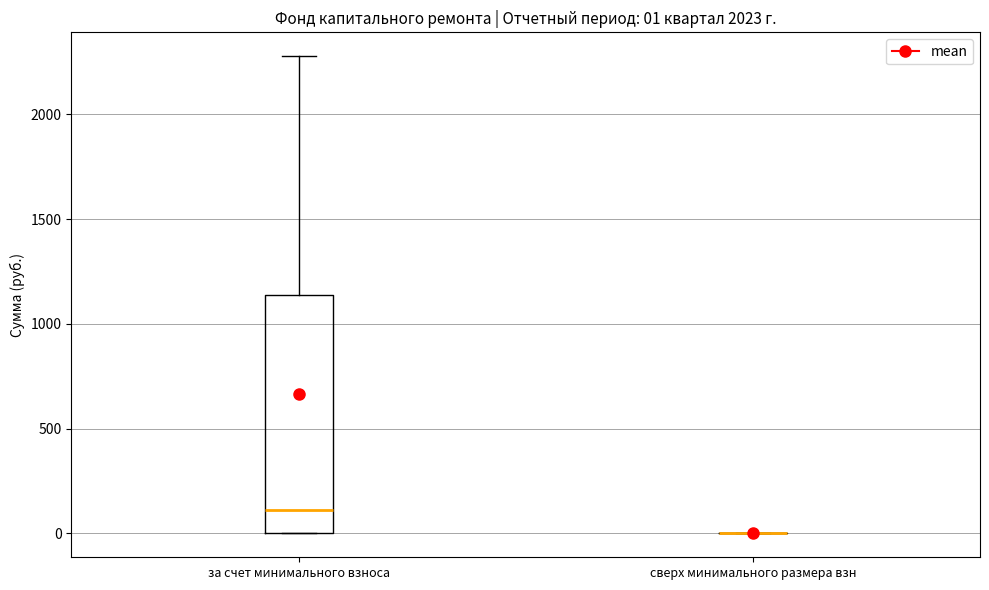

Comparing the boxes themselves (not the whiskers), which one is the tallest?

за счет минимального взноса